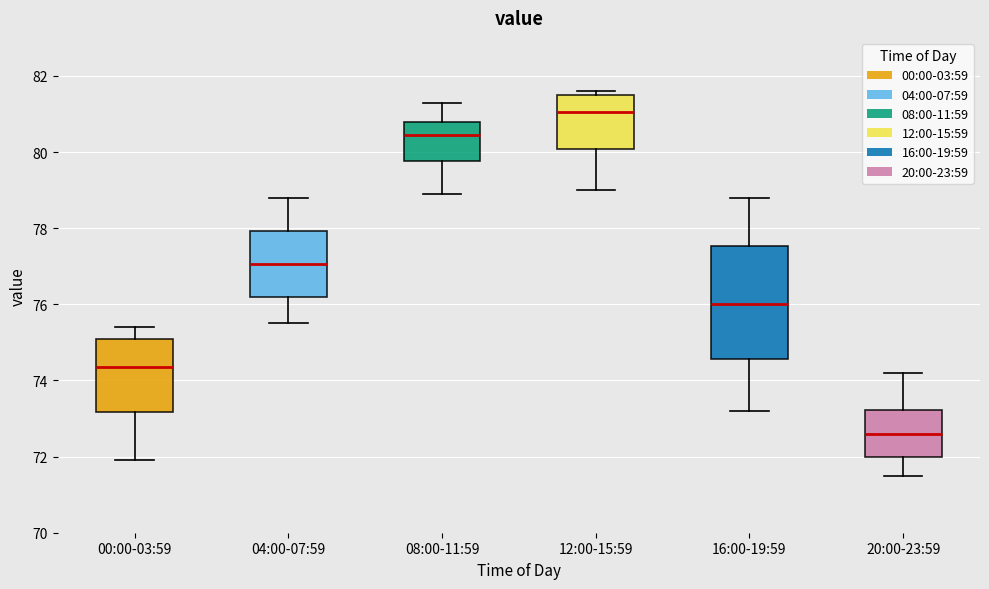

Which box is the tallest, from its lower edge to its upper edge?

16:00-19:59